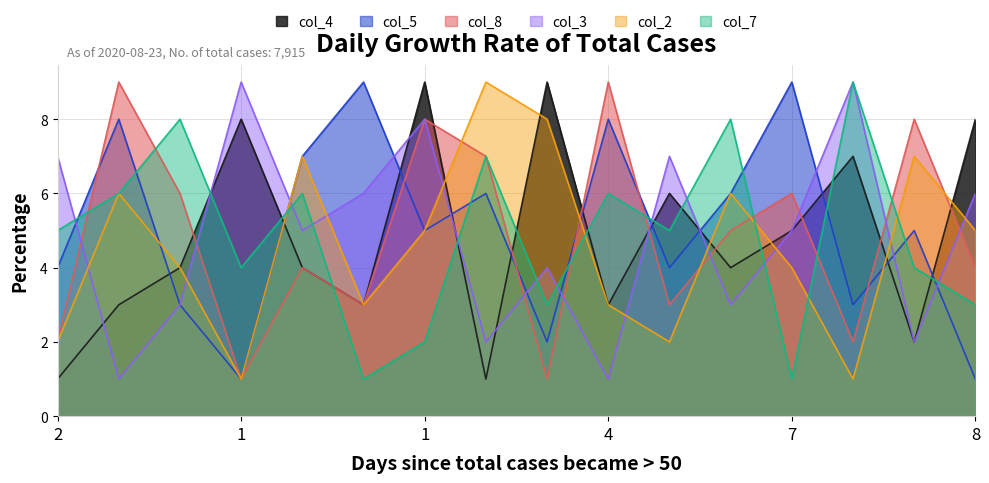

How many intersections are there between col_5 and col_7?

10